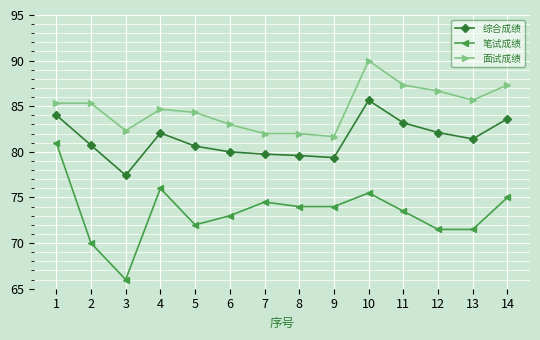

Does the chart display data point markers on the line(s)?

Yes